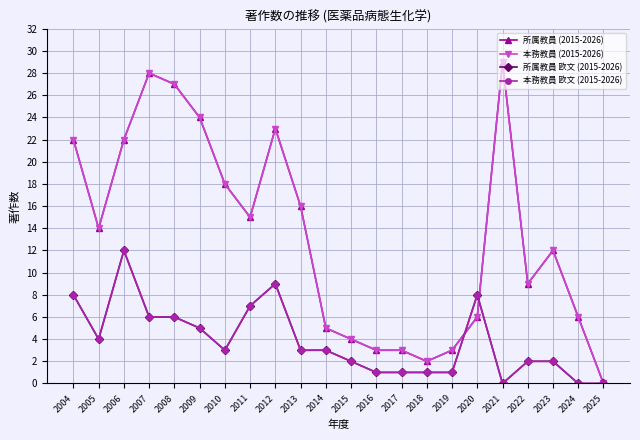

What is the highest value of the 所属教員 欧文 (2015-2026) series?

12